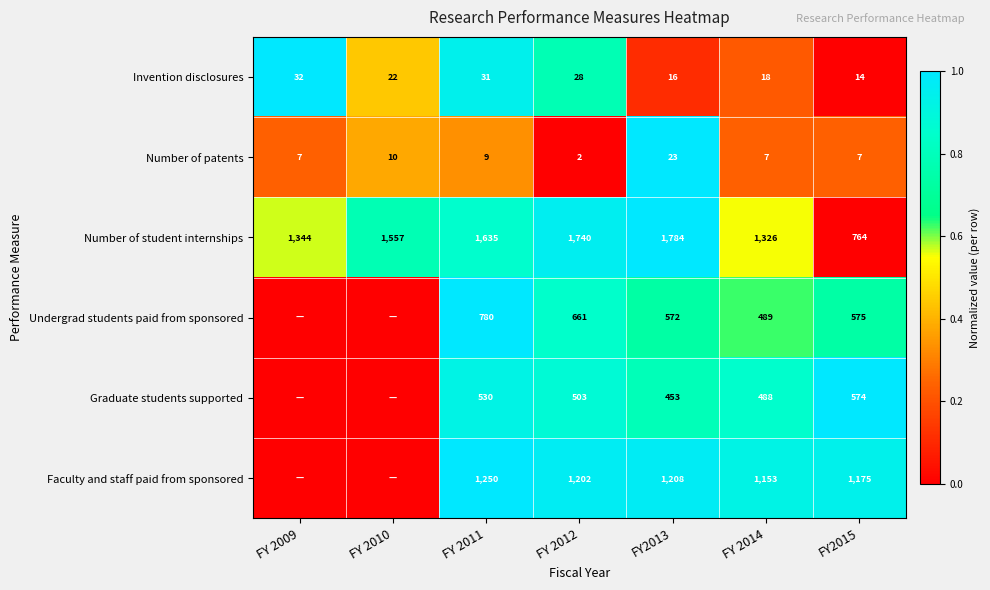

What is the sum of all Number of patents values?

65